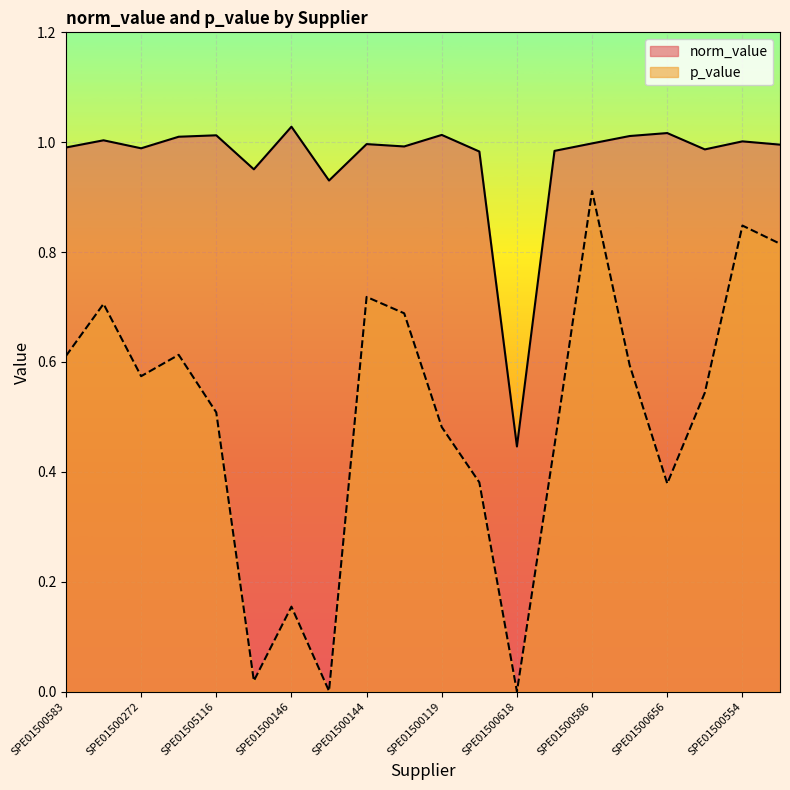

What position from the left is SPE01500554?

19